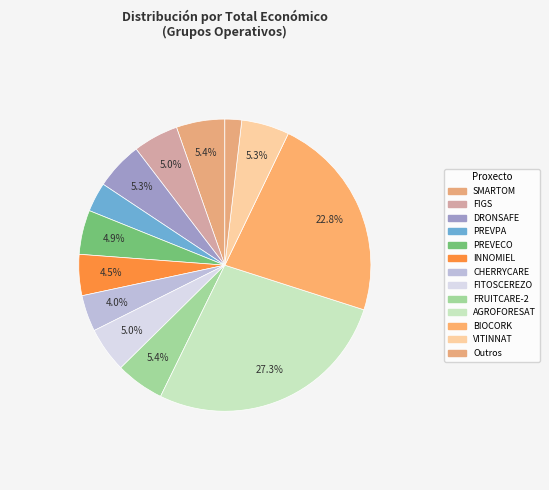

The FITOSCEREZO slice represents 5% of the pie. True or false?

True